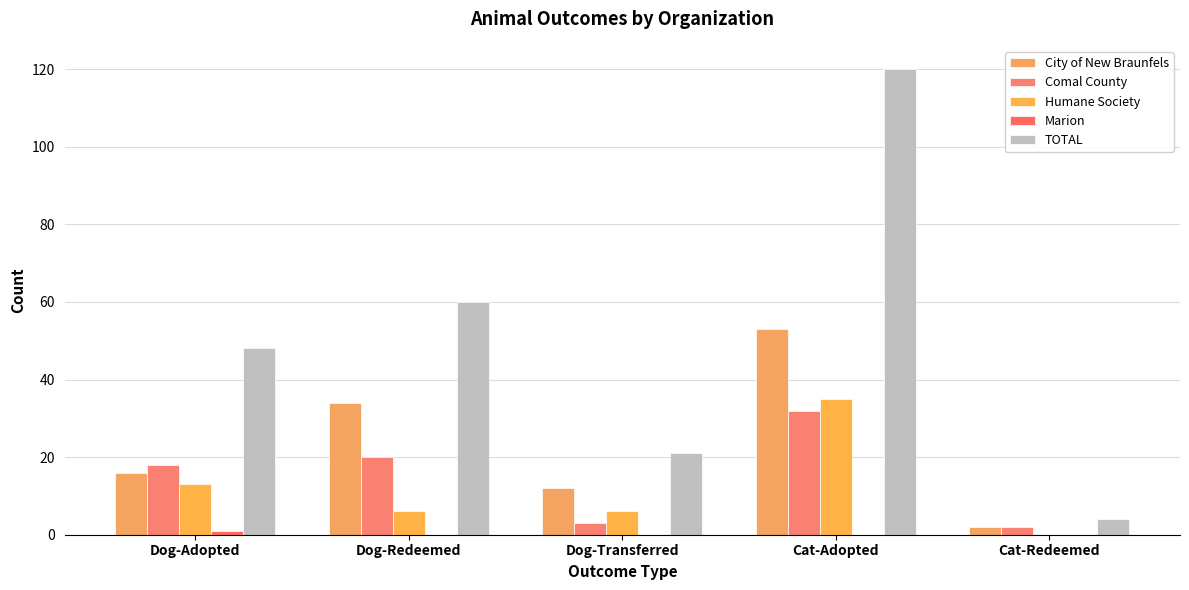

How many distinct data groups are displayed?

5